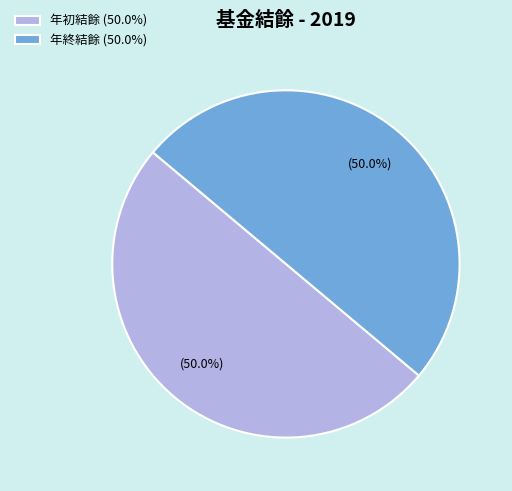

Is the sum of 年終結餘 (50.0%) and 年初結餘 (50.0%) greater than half?

Yes